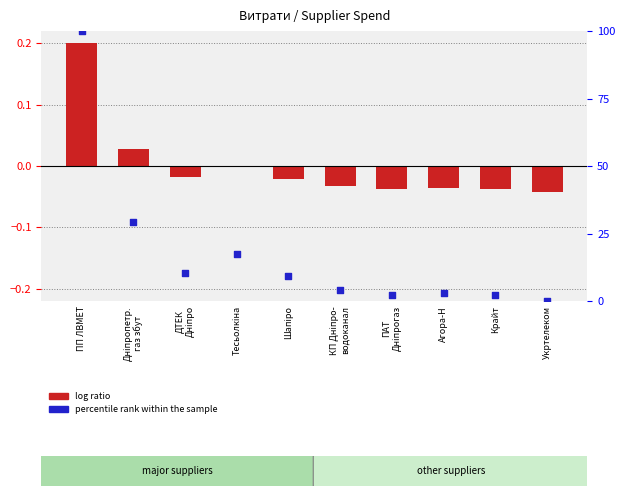

Which series reaches the minimum Y coordinate?

log ratio